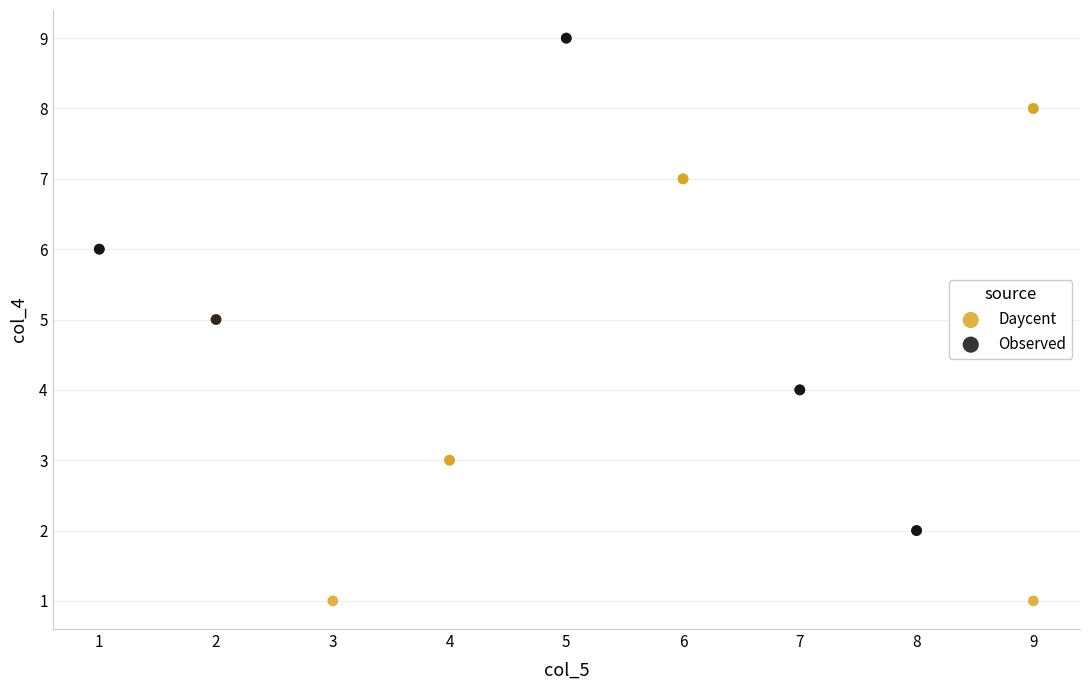

Which series contains the highest Y value?

Observed